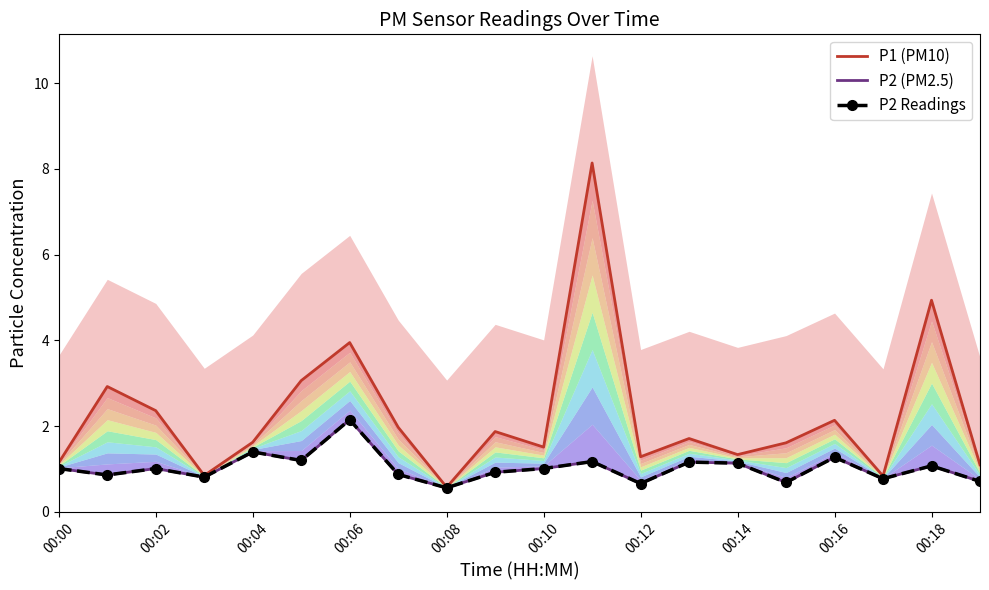

At which category does P2 (PM2.5) reach its first local peak?

00:02